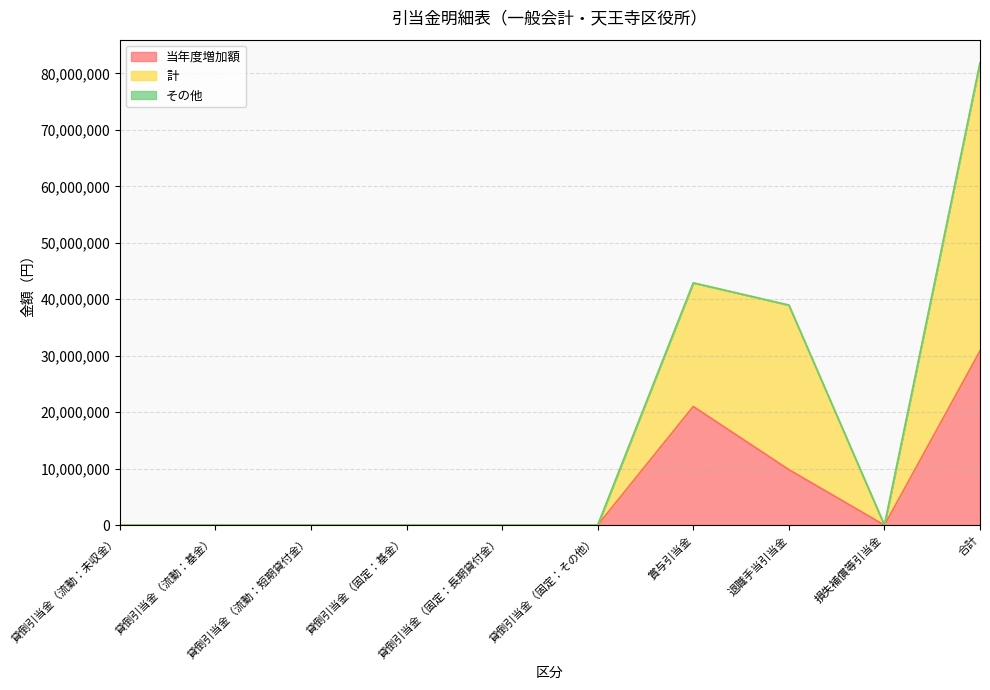

What is the label of the 7th point from the right?

貸倒引当金（固定：基金）